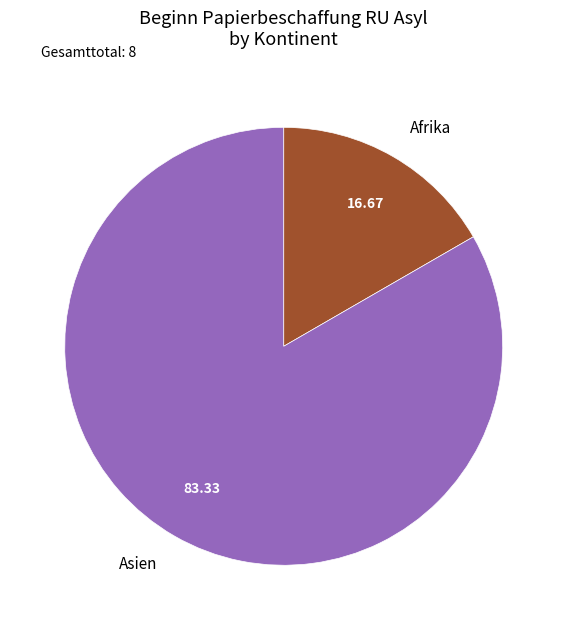

Combined, do Afrika and Asien account for over 50%?

Yes